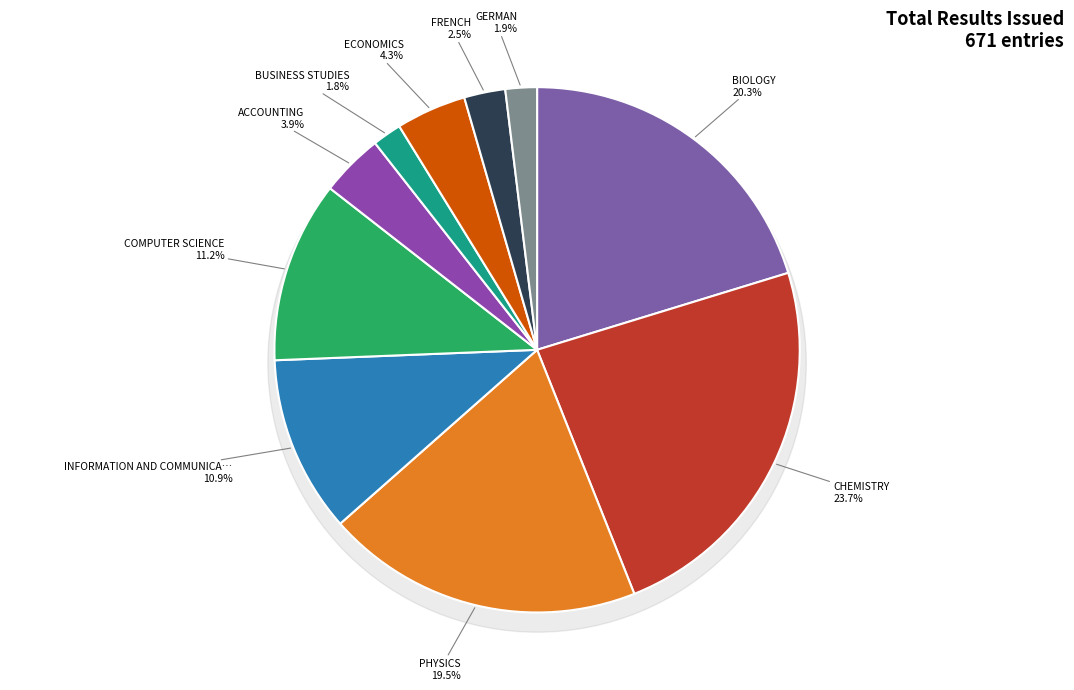

Does any single category account for the majority?

No